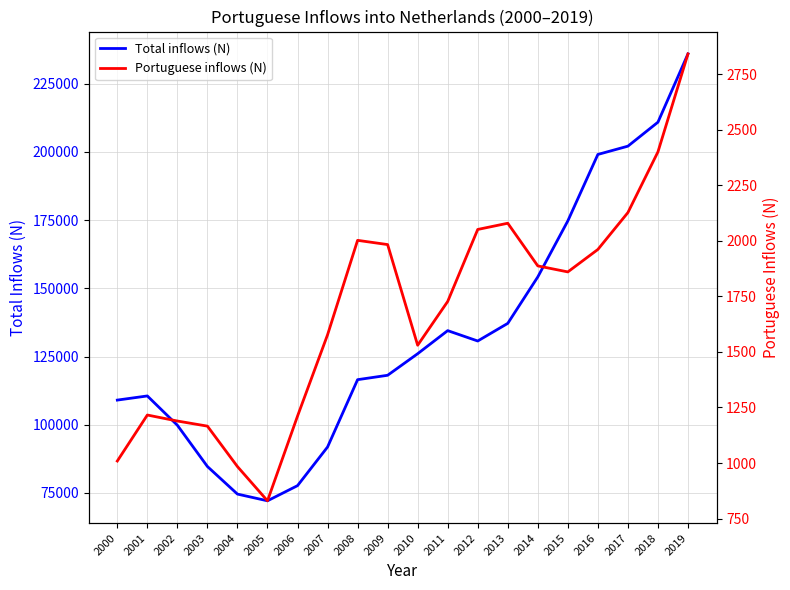

True or false: Portuguese inflows (N) and Total inflows (N) cross at least once.

False